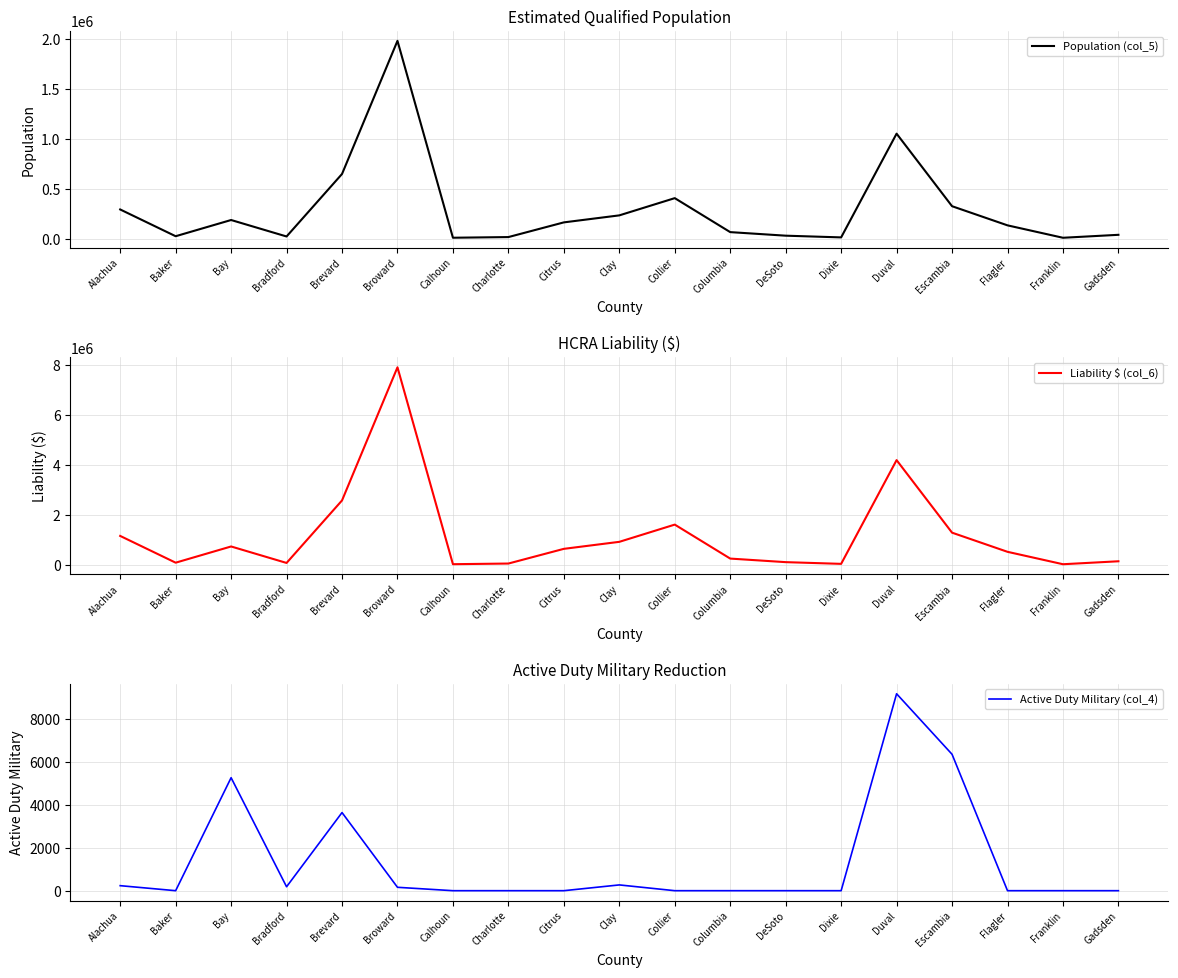

What are all the series names shown in the legend?

Population (col_5), Liability $ (col_6), Active Duty Military (col_4)